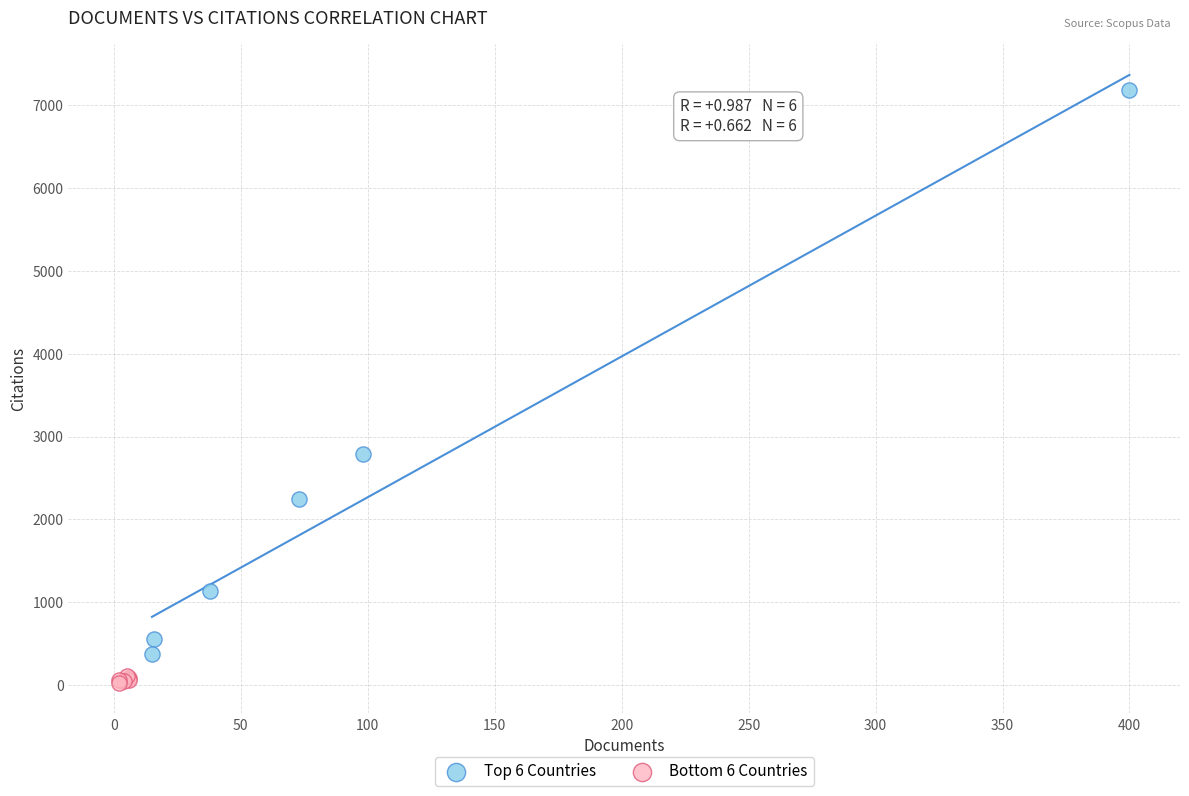

Which series reaches the maximum Y coordinate?

Top 6 Countries